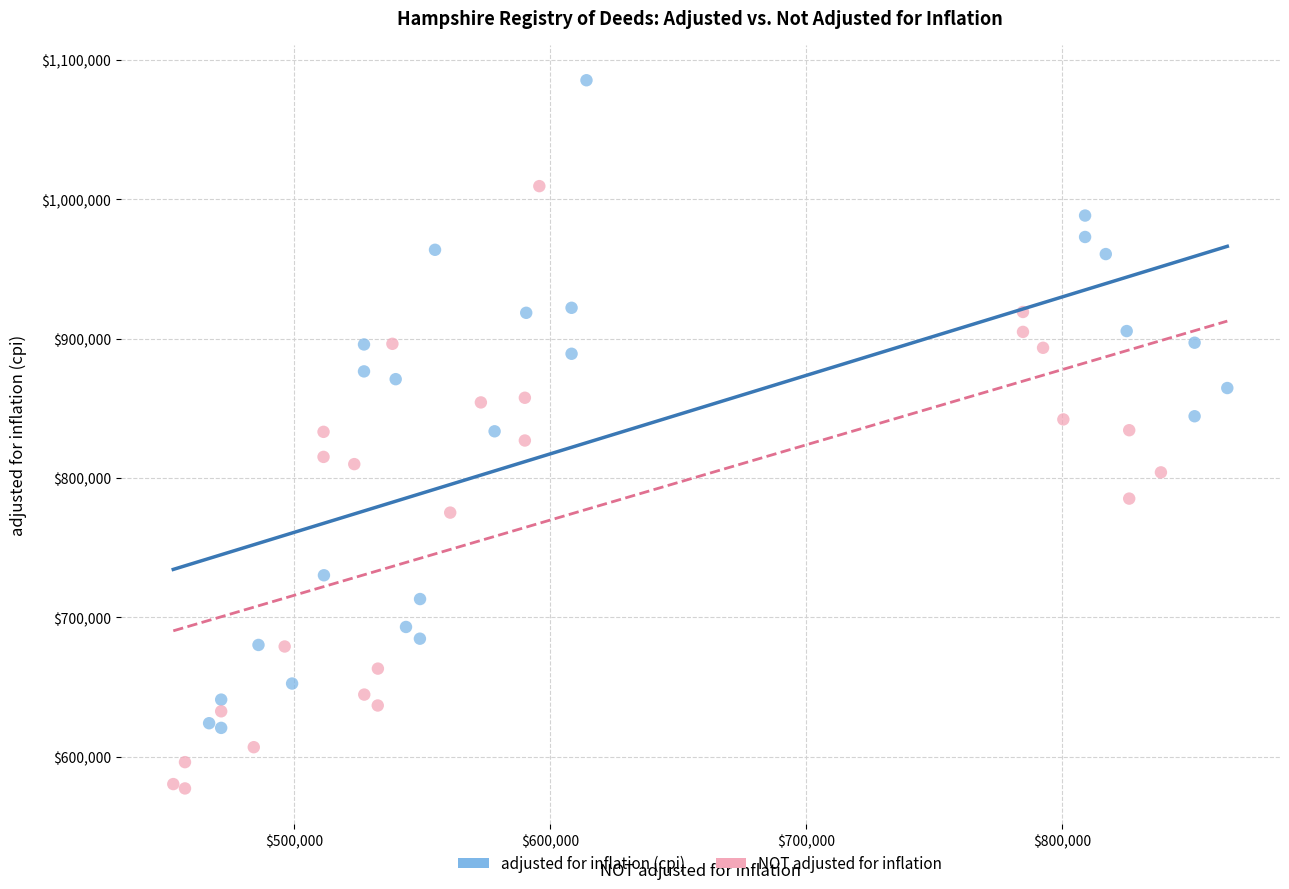

Which series has the largest Y range (max minus min)?

adjusted for inflation (cpi)